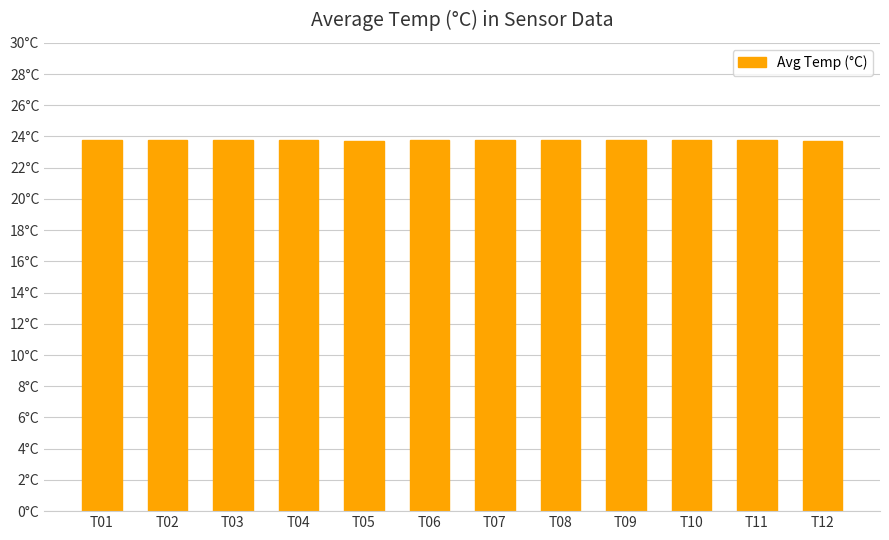

Which has a higher value, T02 or T05?

T02